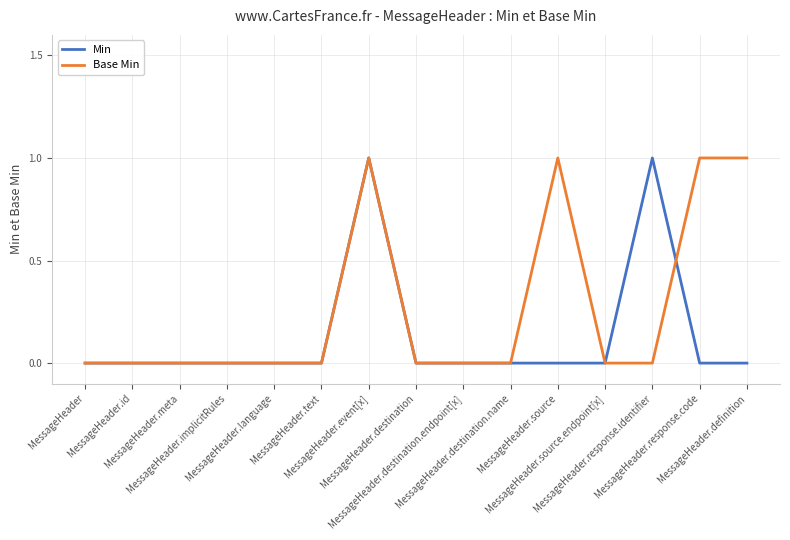

Reading right to left, transcribe all the data shown in this chart.

Min: 0	0	1	0	0	0	0	0	1	0	0	0	0	0	0
Base Min: 1	1	0	0	1	0	0	0	1	0	0	0	0	0	0